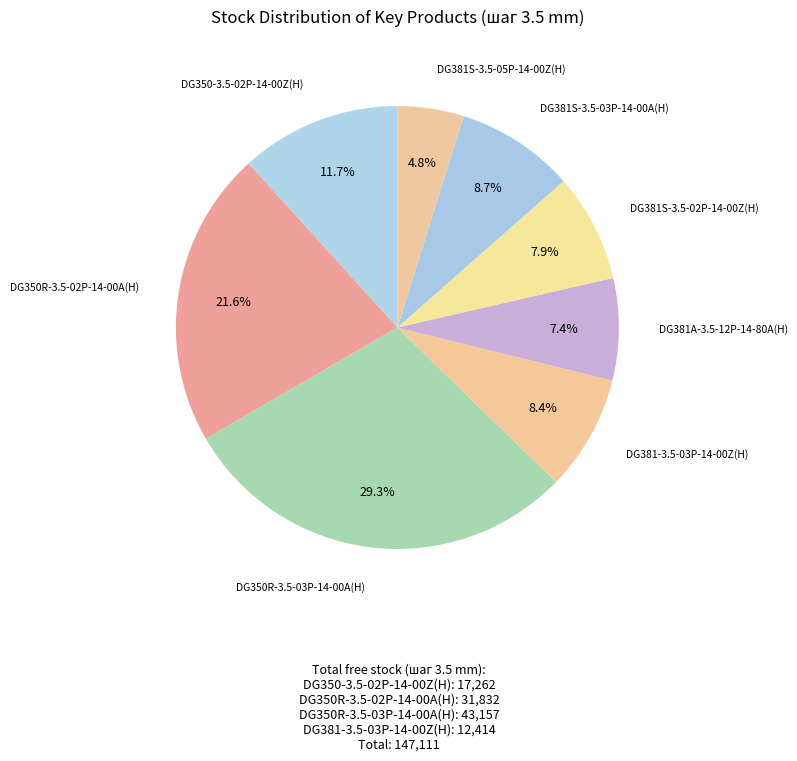

Is there a majority slice in this chart?

No